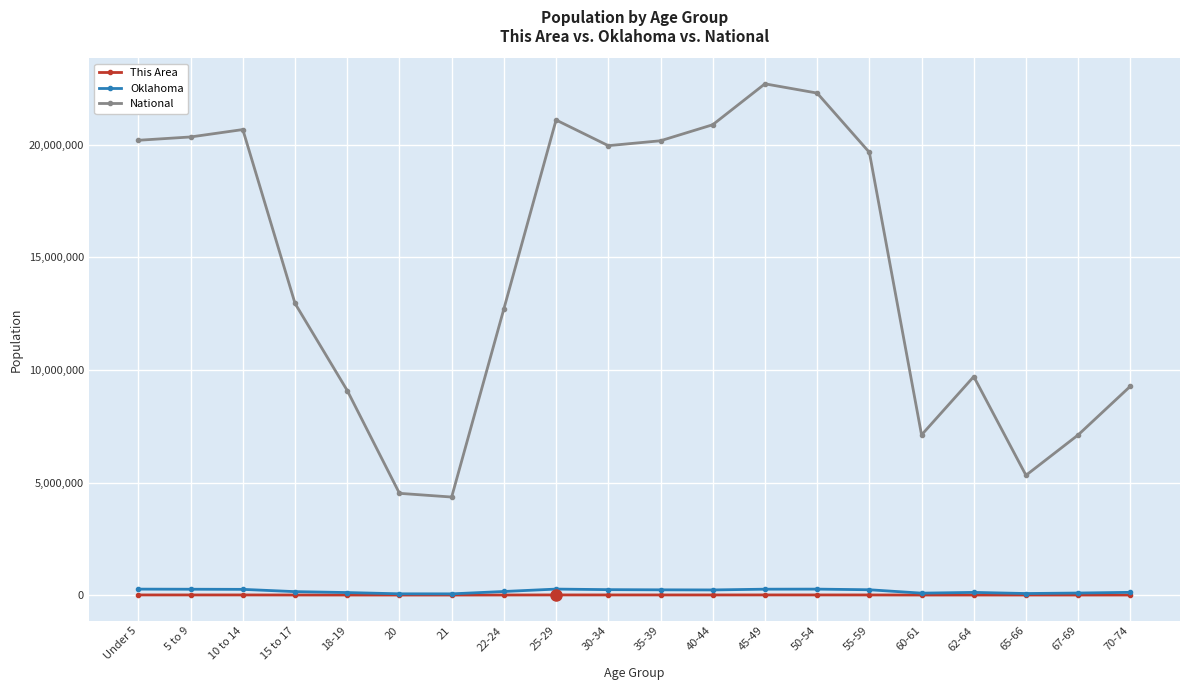

What is the difference between the maximum and minimum values in the This Area series?

5107